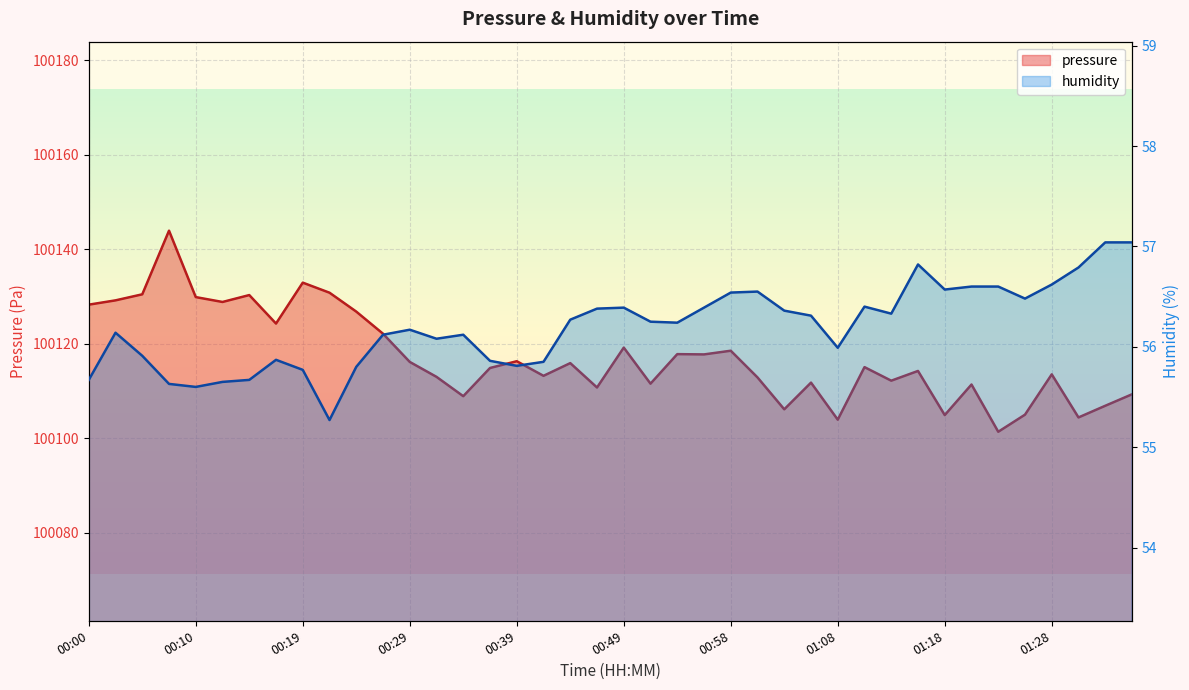

Reading right to left, what are all the values shown in this chart?

pressure: 01:36=100109.3	01:33=100106.9	01:31=100104.4	01:28=100113.6	01:26=100105.0	01:23=100101.4	01:21=100111.4	01:18=100104.9	01:16=100114.3	01:13=100112.2	01:11=100115.1	01:08=100104.0	01:06=100111.8	01:03=100106.2	01:01=100112.9	00:58=100118.6	00:56=100117.8	00:54=100117.8	00:51=100111.6	00:49=100119.2	00:46=100110.8	00:44=100115.9	00:41=100113.2	00:39=100116.3	00:36=100114.9	00:34=100108.9	00:32=100113.0	00:29=100116.2	00:27=100122.2	00:24=100126.8	00:22=100130.8	00:19=100133.0	00:17=100124.3	00:15=100130.3	00:12=100128.9	00:10=100129.9	00:07=100144.0	00:05=100130.5	00:02=100129.2	00:00=100128.3
humidity: 01:36=57.0	01:33=57.0	01:31=56.8	01:28=56.6	01:26=56.5	01:23=56.6	01:21=56.6	01:18=56.6	01:16=56.8	01:13=56.3	01:11=56.4	01:08=56.0	01:06=56.3	01:03=56.4	01:01=56.5	00:58=56.5	00:56=56.4	00:54=56.2	00:51=56.2	00:49=56.4	00:46=56.4	00:44=56.3	00:41=55.9	00:39=55.8	00:36=55.9	00:34=56.1	00:32=56.1	00:29=56.2	00:27=56.1	00:24=55.8	00:22=55.3	00:19=55.8	00:17=55.9	00:15=55.7	00:12=55.6	00:10=55.6	00:07=55.6	00:05=55.9	00:02=56.1	00:00=55.7